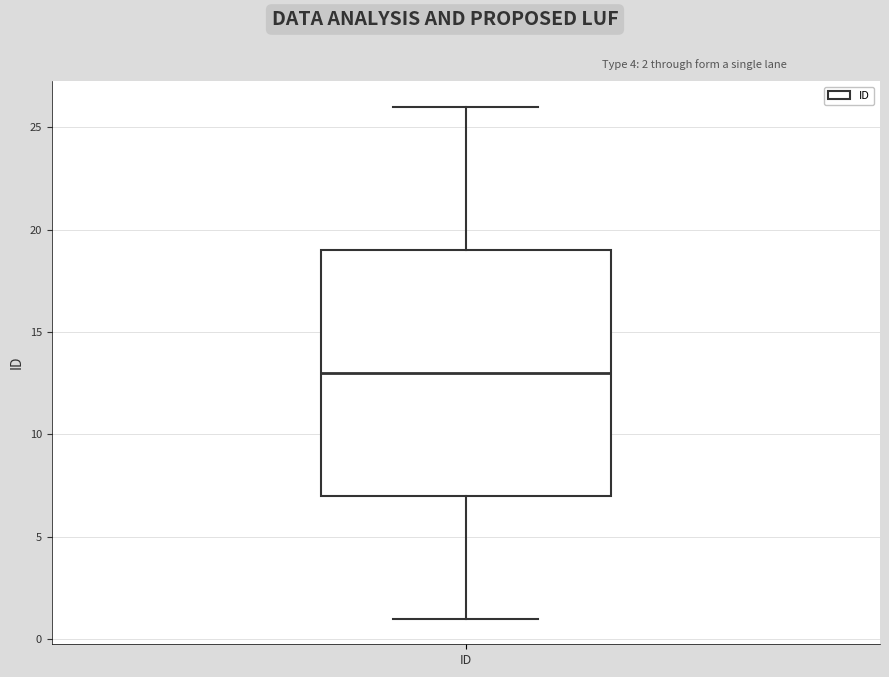

Where does the upper whisker of the box for ID end on the y-axis? The values are not printed on the chart, so give them approximately, as read against the axis.

26